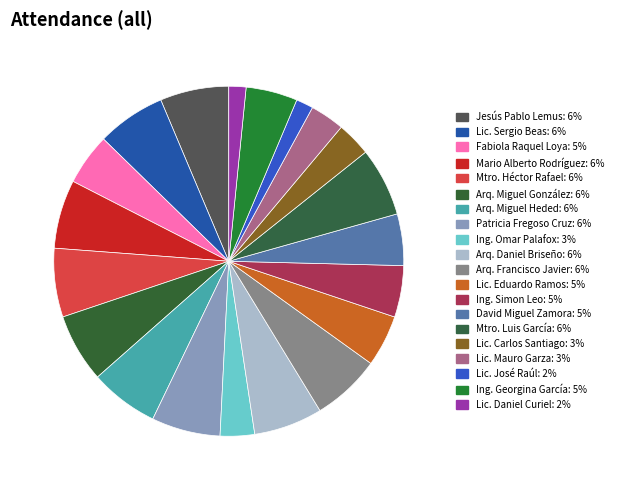

How many segments does this pie chart have?

20